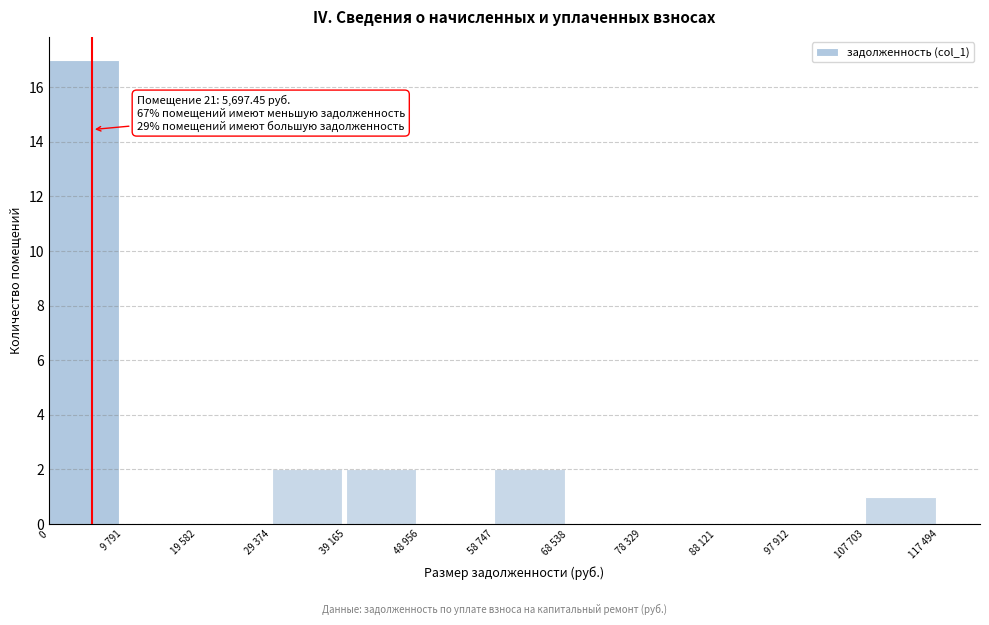

Reading left to right, list all the values displayed in this chart.

0=17	9 791=0	19 582=0	29 374=2	39 165=2	48 956=0	58 747=2	68 538=0	78 329=0	88 121=0	97 912=0	107 703=1